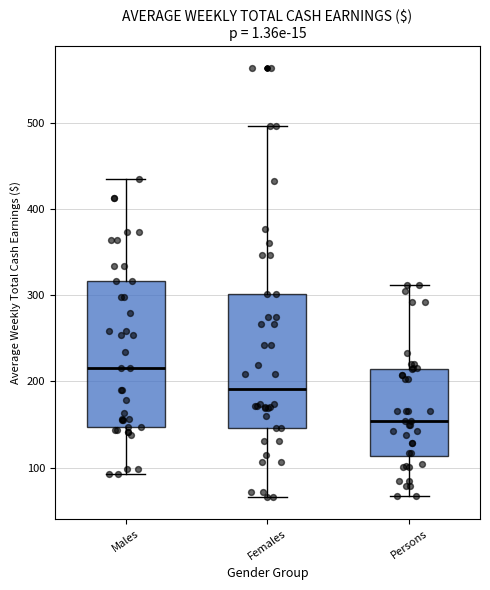

Reading left to right, transcribe this box plot: for each box, give where its median line is, the range the box spans, and where its two whiskers end, as read against the y-axis. The values are not printed on the chart, so give them approximately, as read against the axis.

Males: median 220, box 150 to 320, whiskers 90 to 440
Females: median 190, box 150 to 300, whiskers 70 to 500
Persons: median 150, box 110 to 210, whiskers 70 to 310